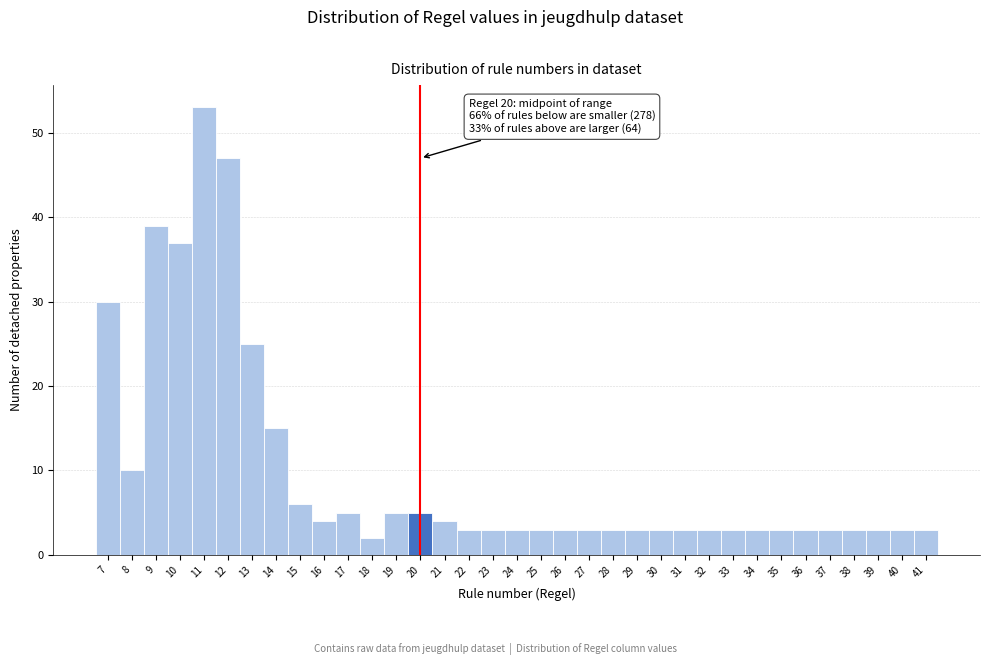

Over which range of the x-axis is the bar tallest?

10.5 to 11.5